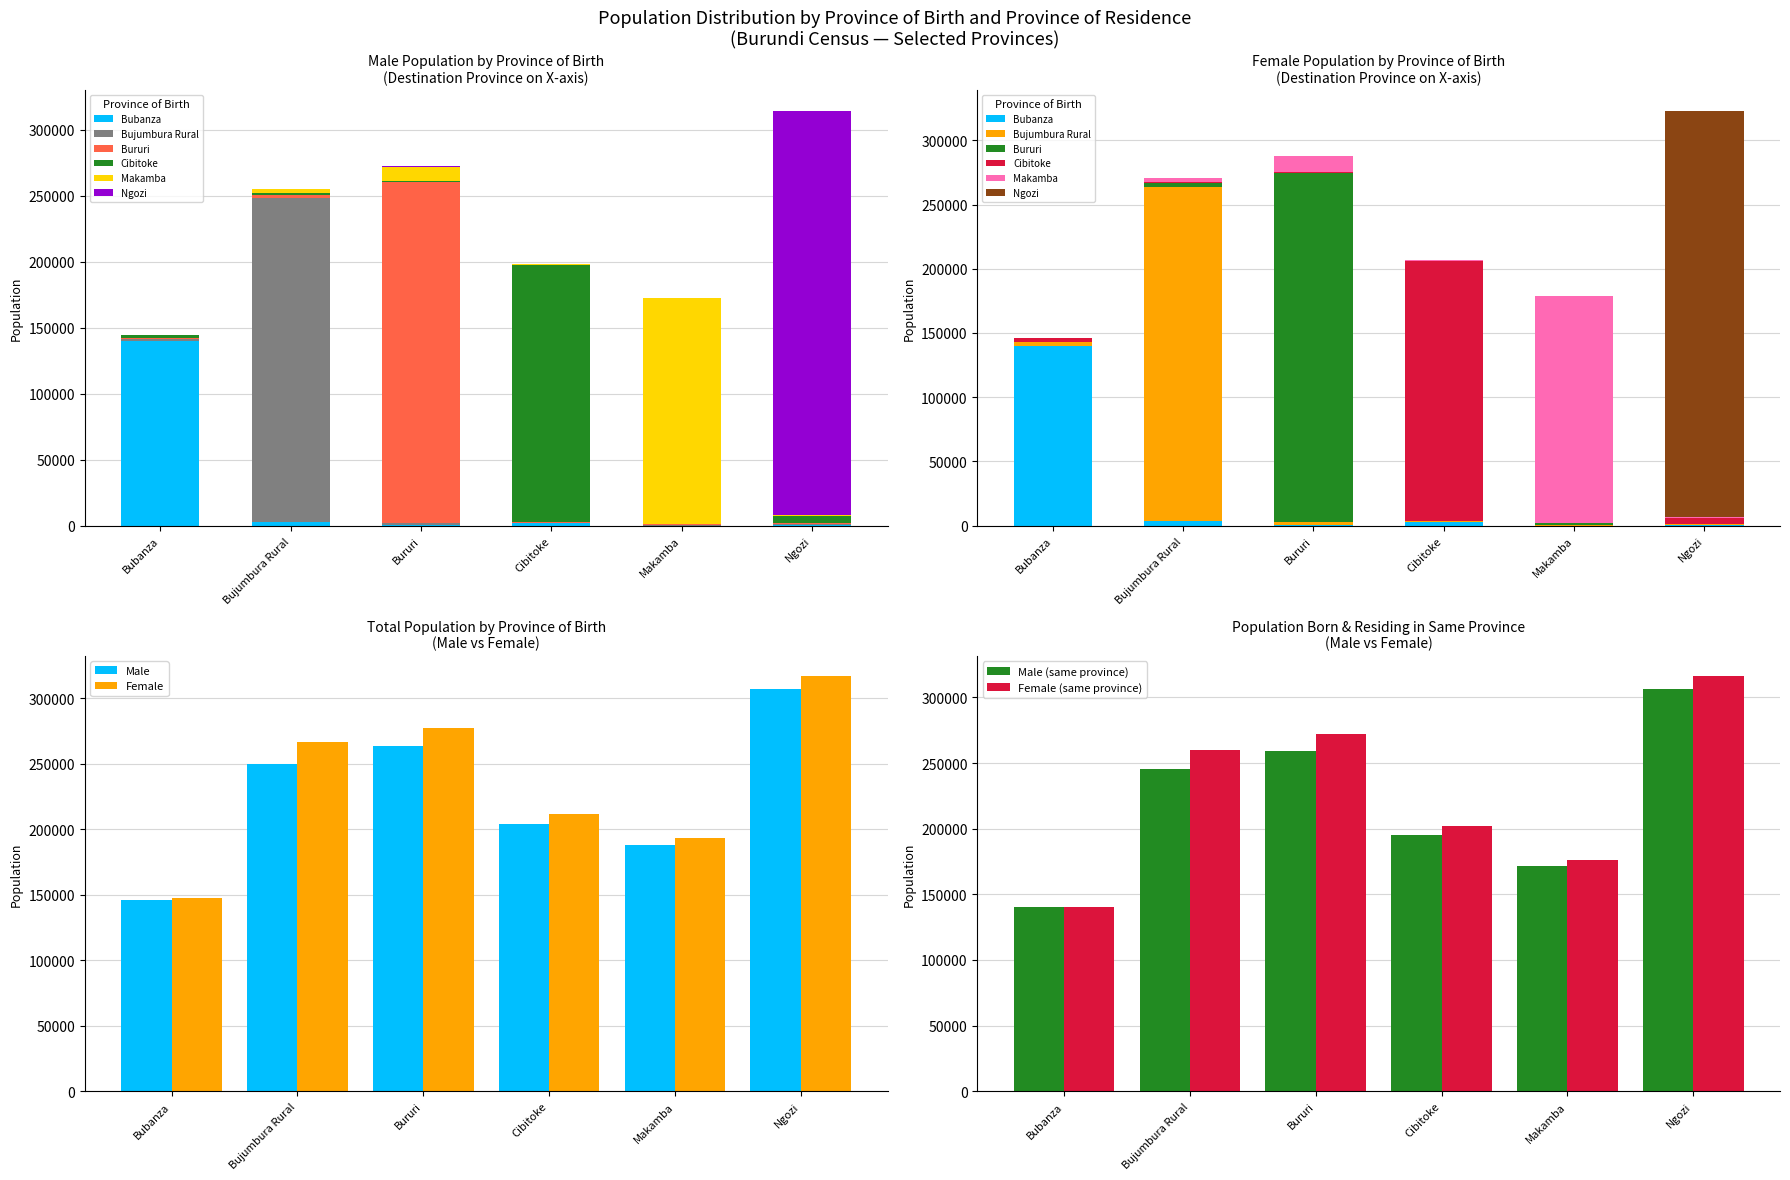

What is the maximum value shown in the chart?

306400